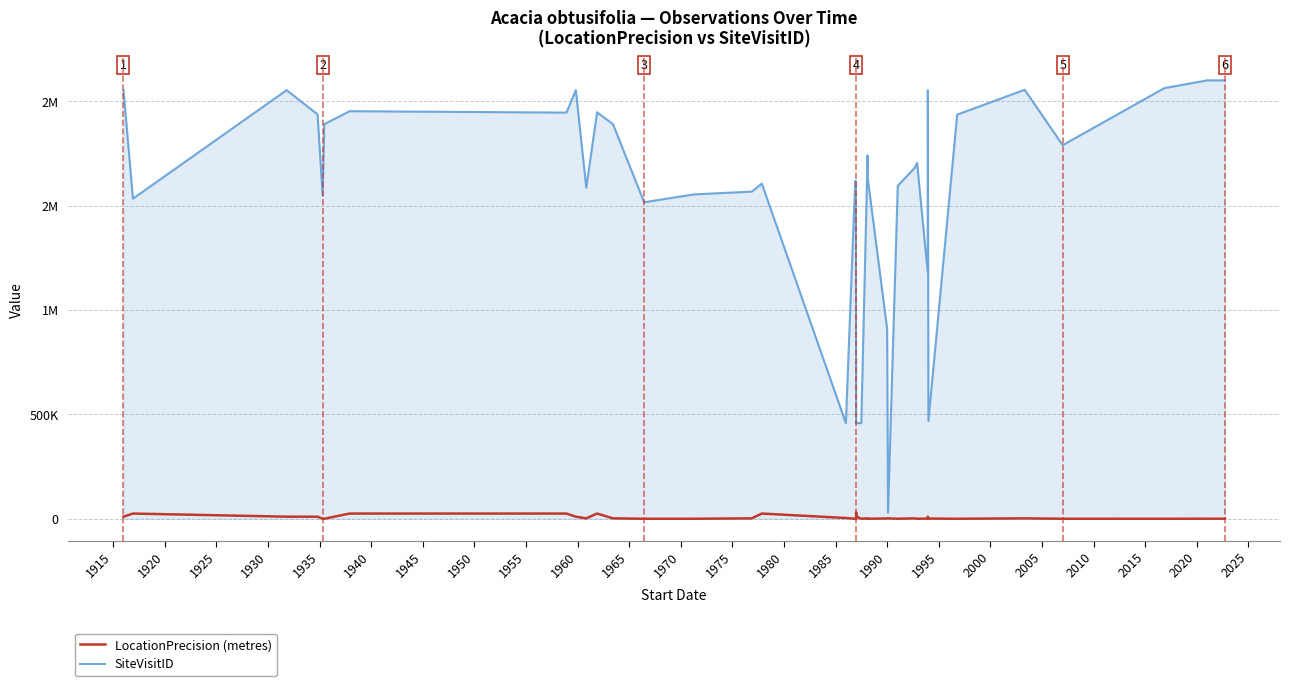

List the series in order of their overall mean, highest first.

SiteVisitID, LocationPrecision (metres)